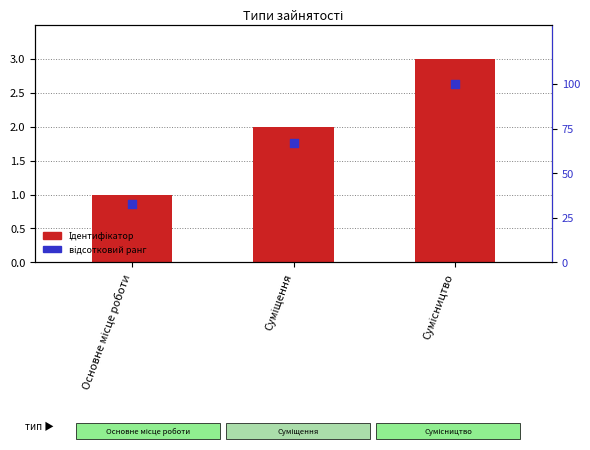

Is the value of відсотковий ранг at Основне місце роботи greater than the value of Ідентифікатор at Основне місце роботи?

Yes